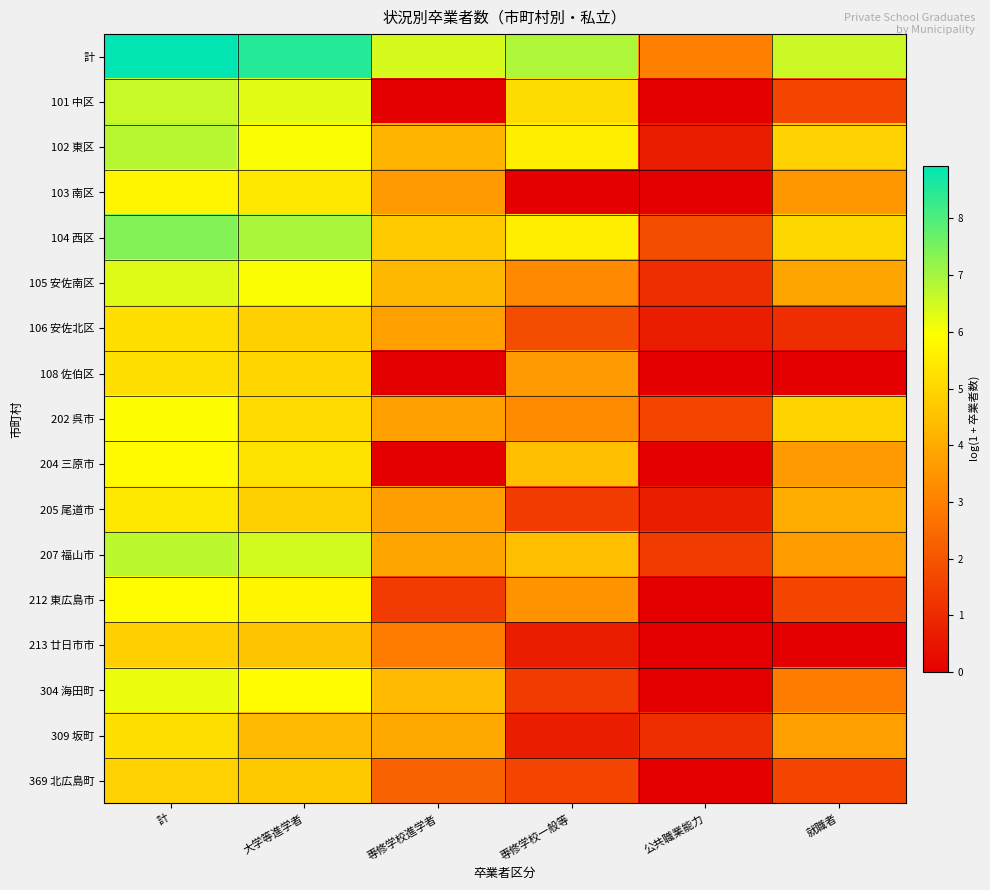

Rank the series at 公共職業能力 from highest to lowest value.

計, 104 西区, 202 呉市, 207 福山市, 105 安佐南区, 309 坂町, 102 東区, 106 安佐北区, 205 尾道市, 101 中区, 103 南区, 108 佐伯区, 204 三原市, 212 東広島市, 213 廿日市市, 304 海田町, 369 北広島町